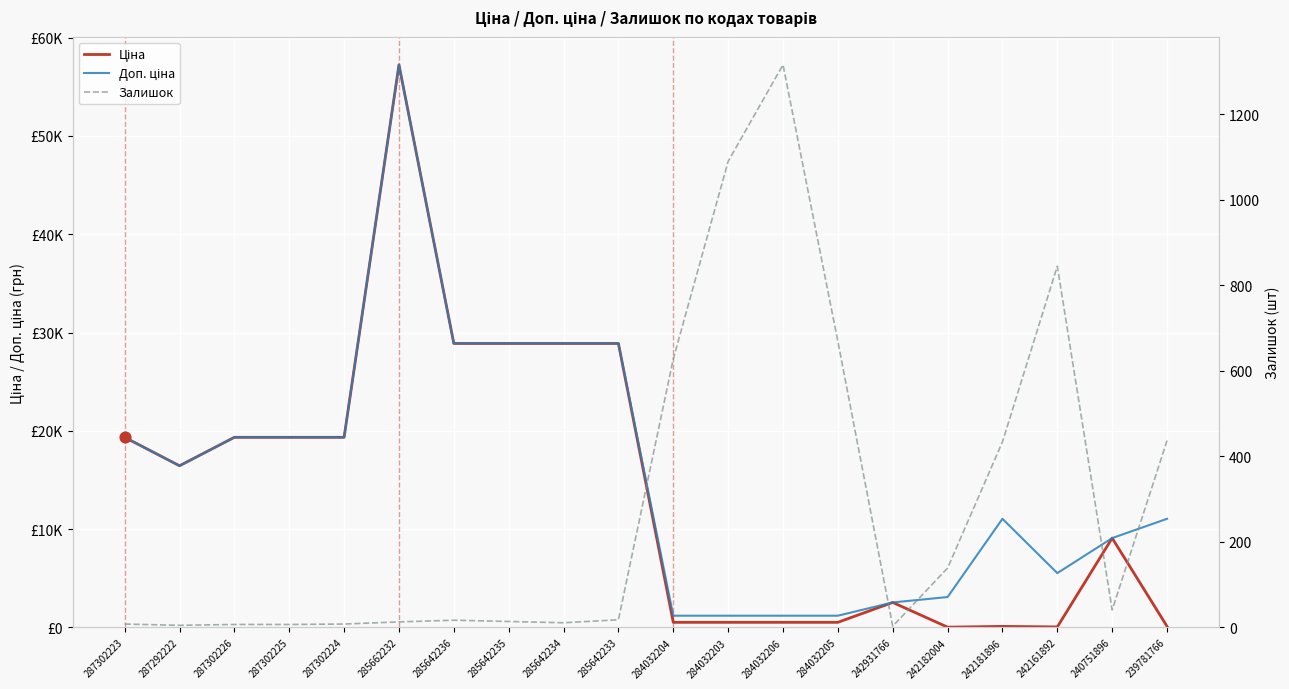

Which series reaches the maximum Y coordinate?

Ціна